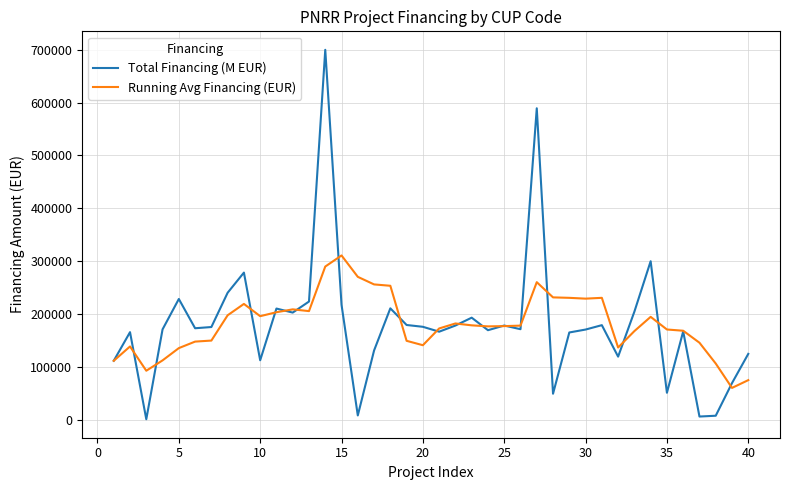

Does the chart display data point markers on the line(s)?

No